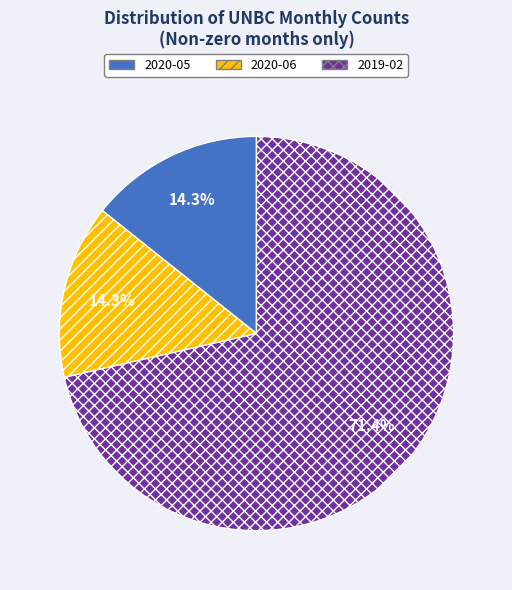

To the nearest percent, what portion does 2020-06 represent?

14%